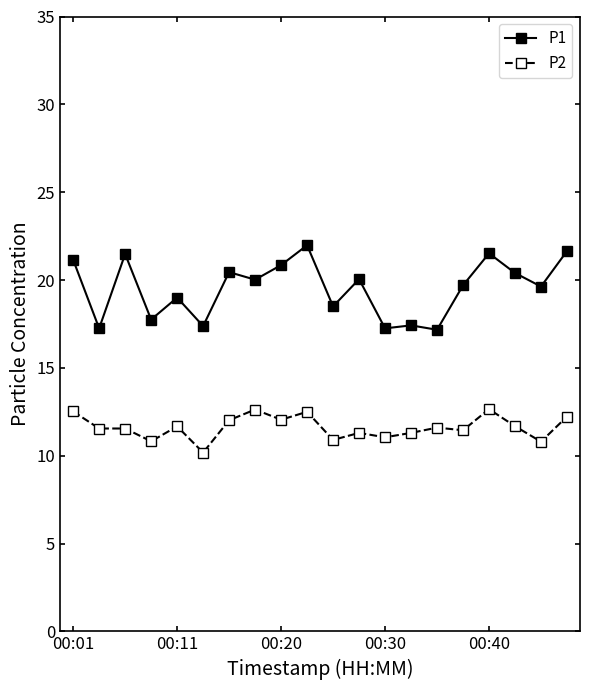

True or false: P1 has more than 1 interior local peaks.

True